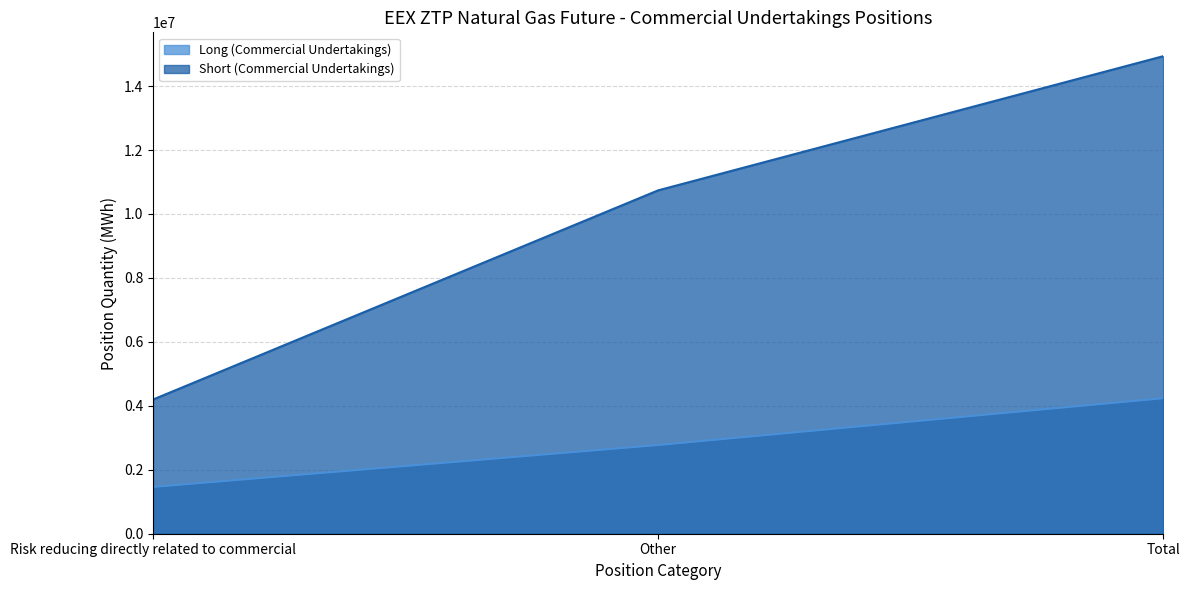

List the labels in order of Long (Commercial Undertakings) value, smallest first.

Risk reducing directly related to commercial, Other, Total